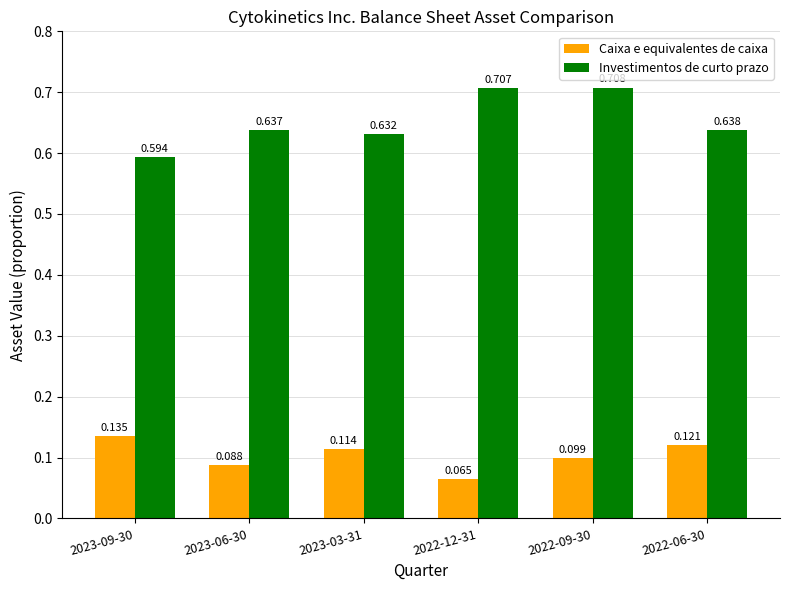

Which series has the largest total across all categories?

Investimentos de curto prazo